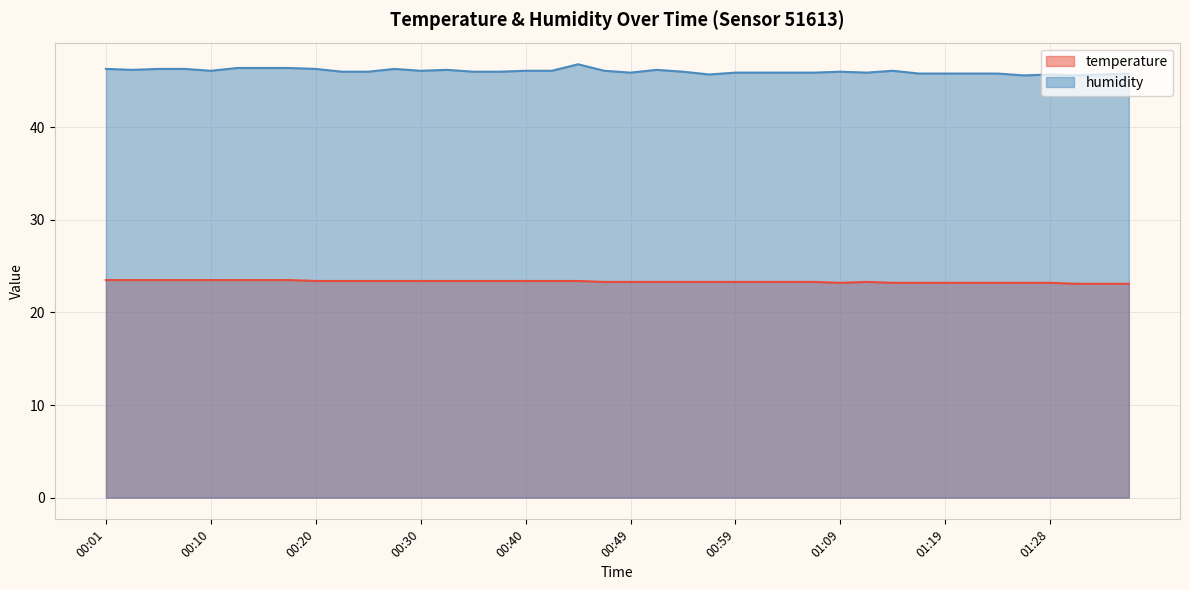

List the series in order of their overall mean, highest first.

humidity, temperature